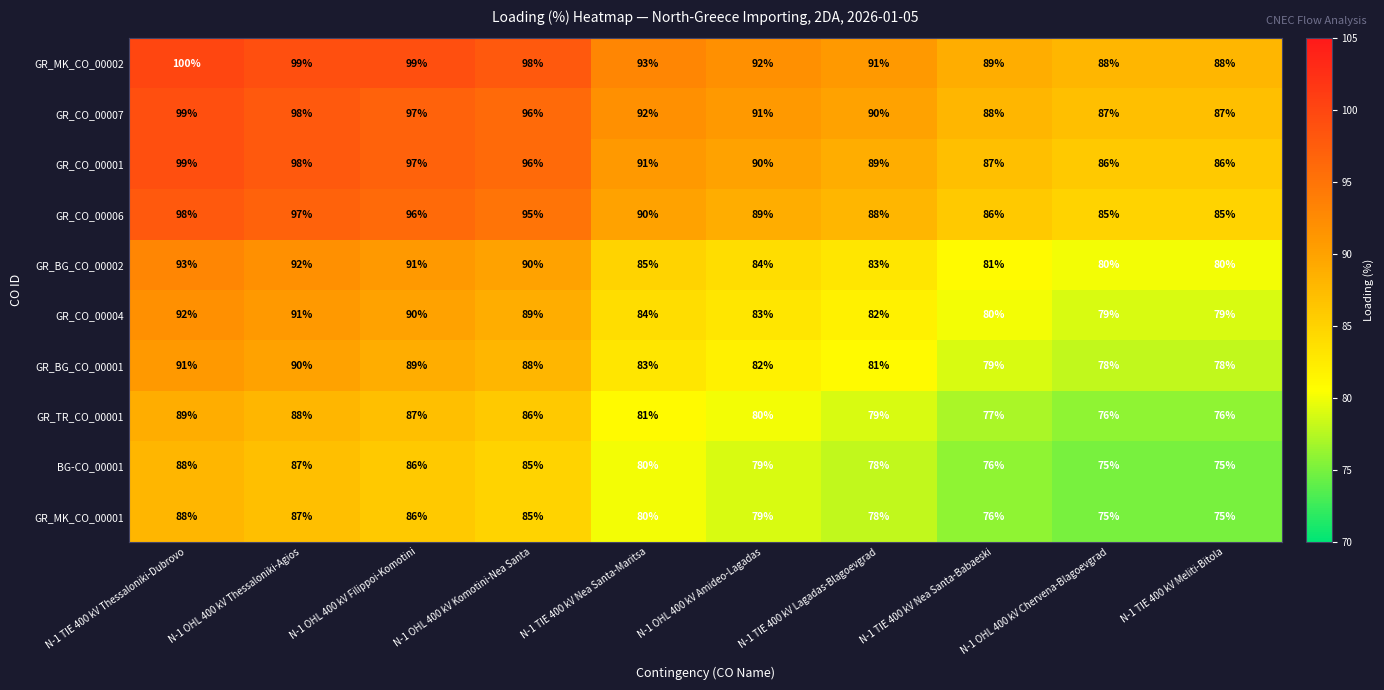

At which label does GR_CO_00006 first exceed 90?

N-1 TIE 400 kV Thessaloniki-Dubrovo